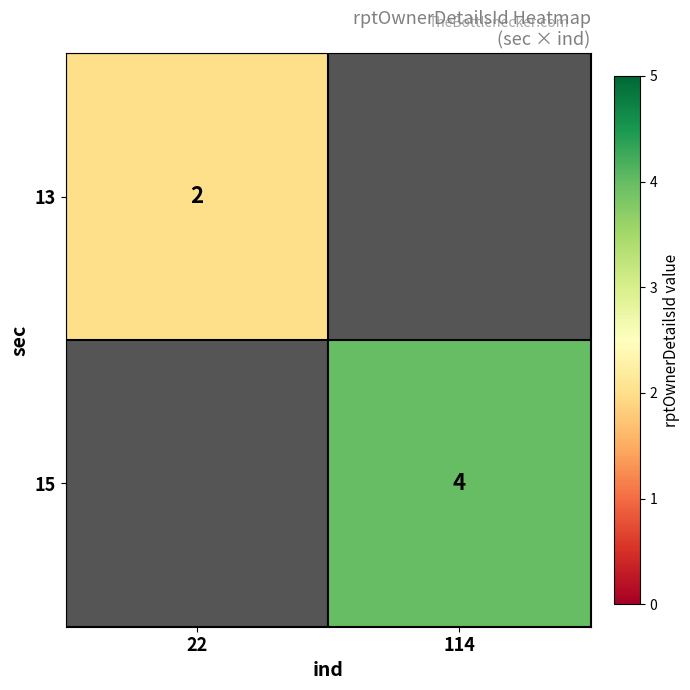

True or false: 13 has a value of 1 at 22.

False